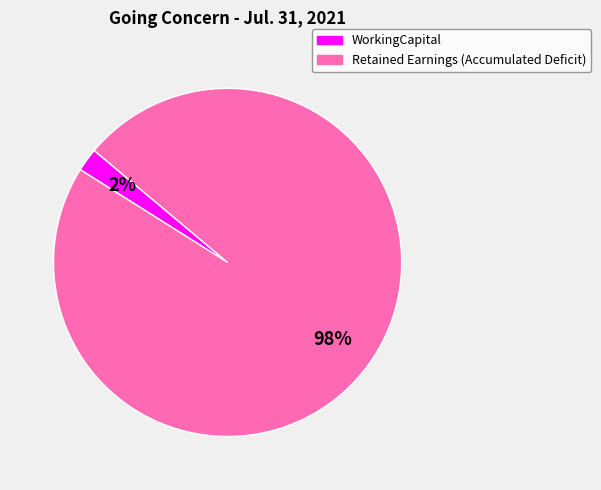

Rank the categories by value from lowest to highest.

WorkingCapital, Retained Earnings (Accumulated Deficit)